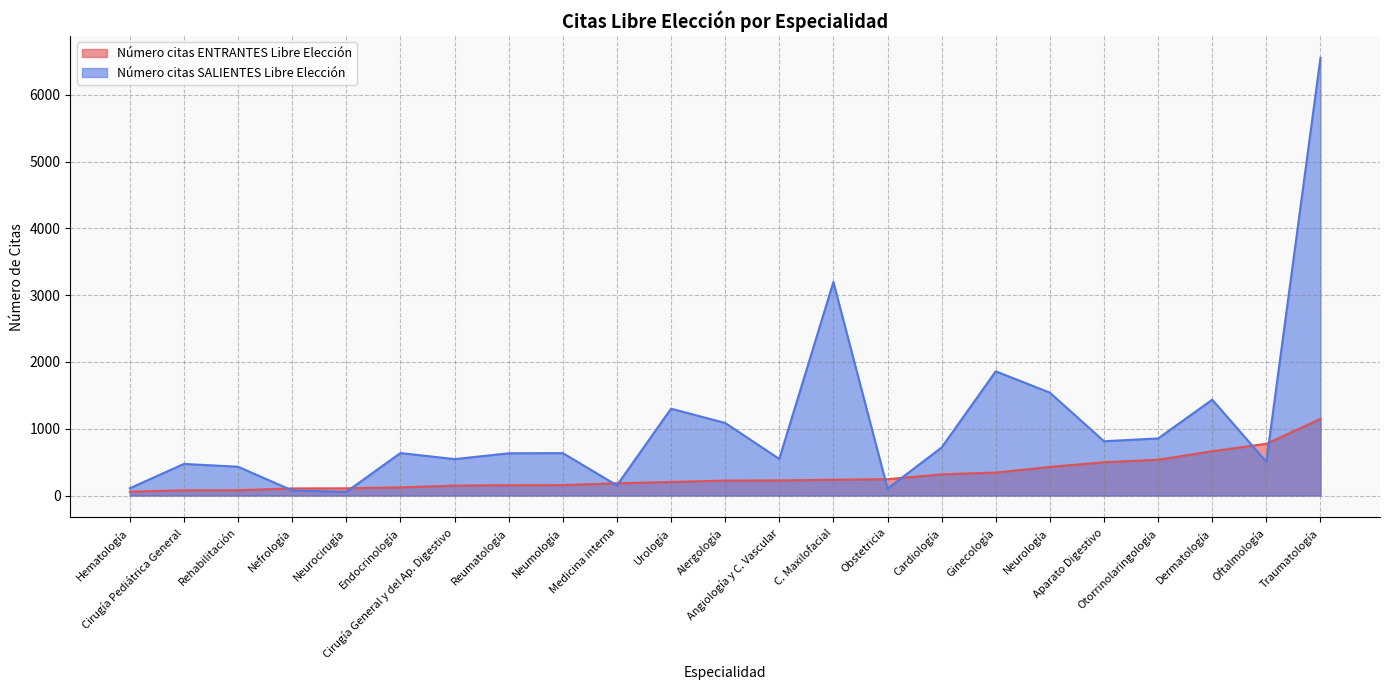

The value of Número citas ENTRANTES Libre Elección at Otorrinolaringología is 869. True or false?

False